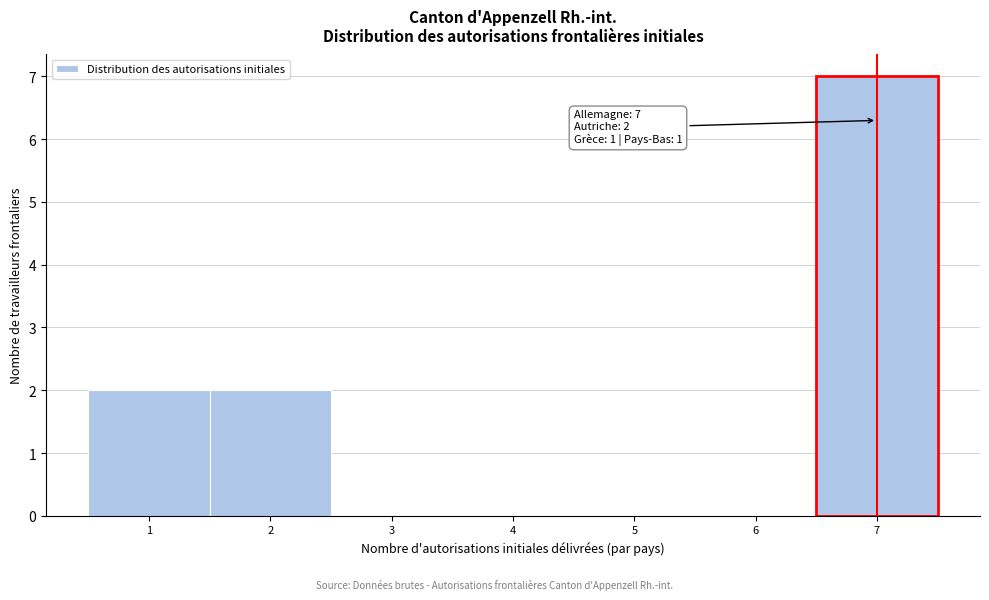

Which range on the x-axis has the tallest bar?

6.5 to 7.5